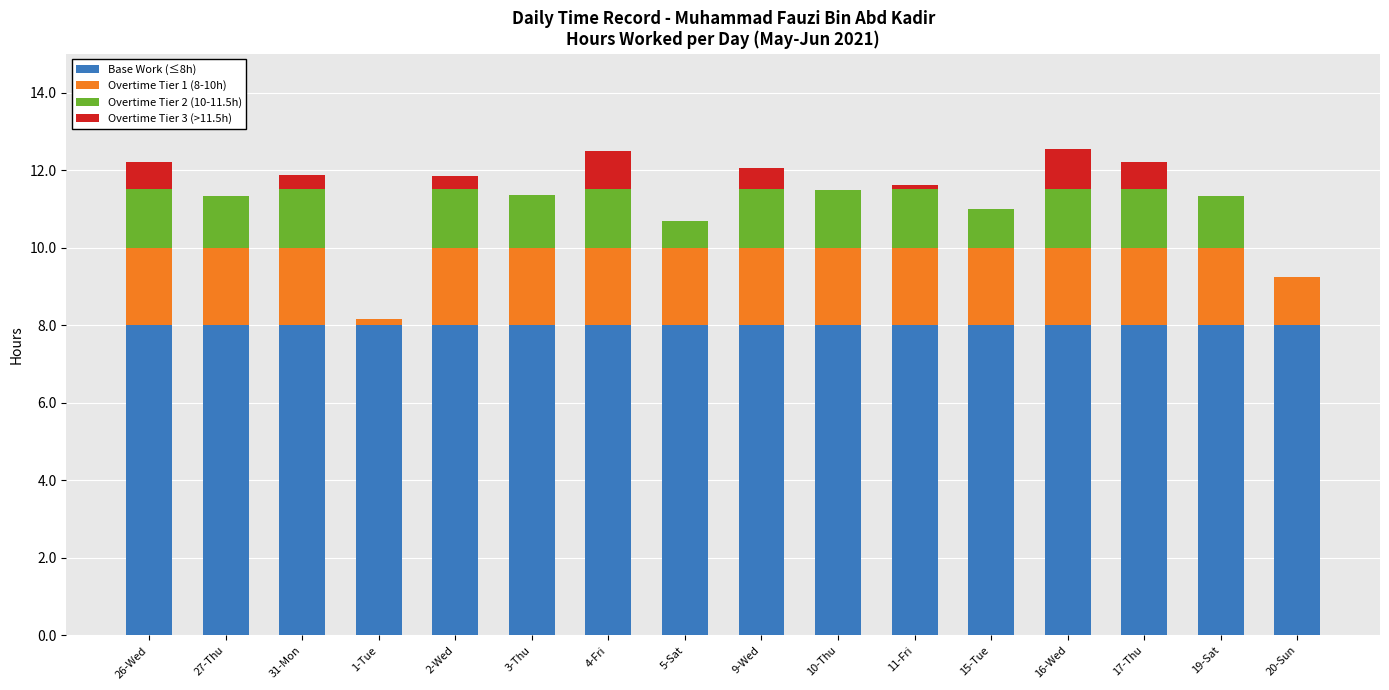

True or false: Base Work (≤8h) has a value of 4.8 at 19-Sat.

False